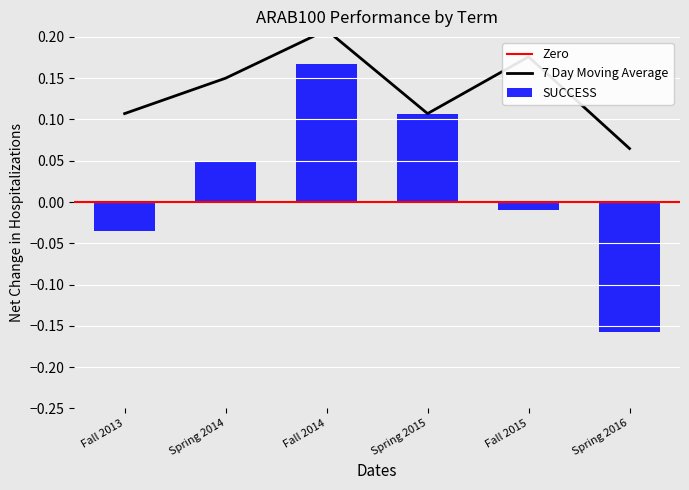

Which has a higher value, Fall 2014 or Spring 2015?

Fall 2014